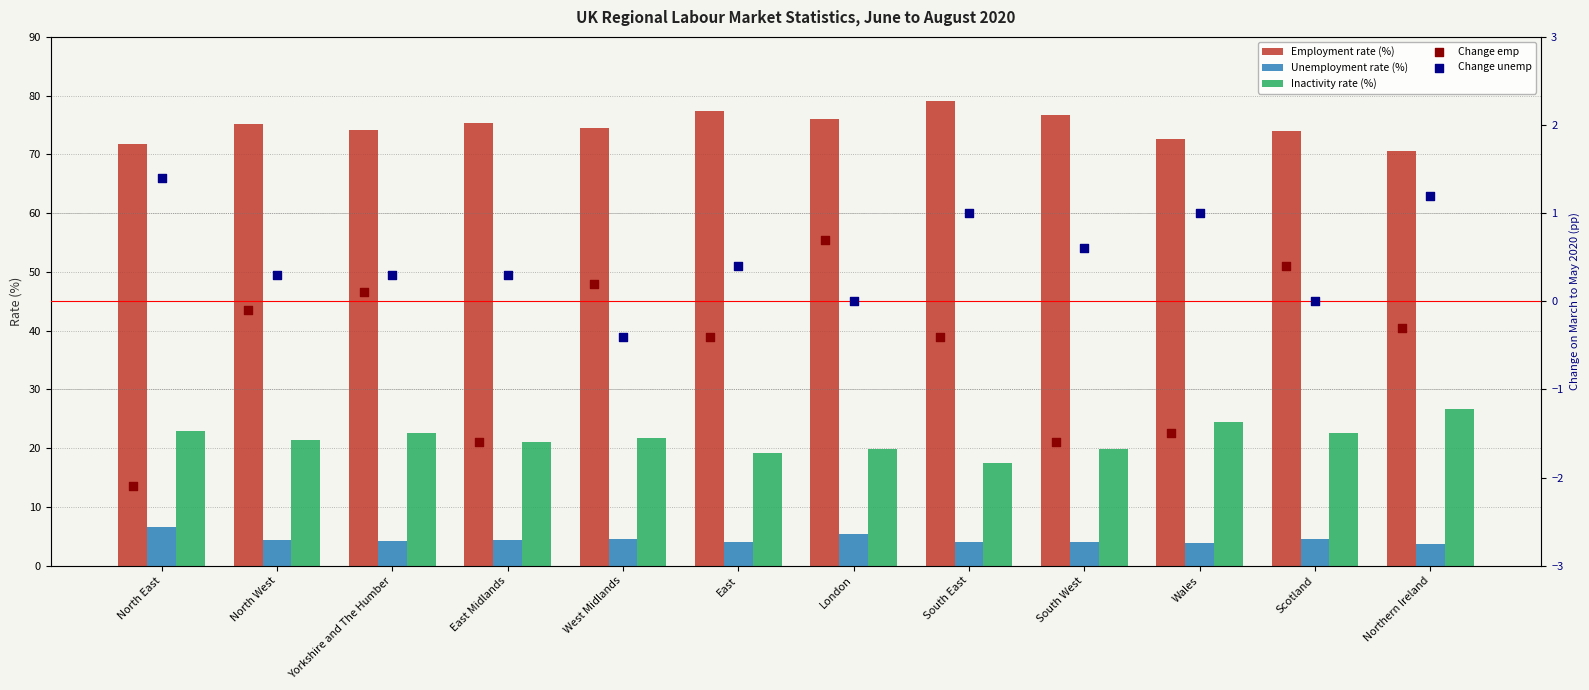

Which series has the largest total across all categories?

Employment rate (%)